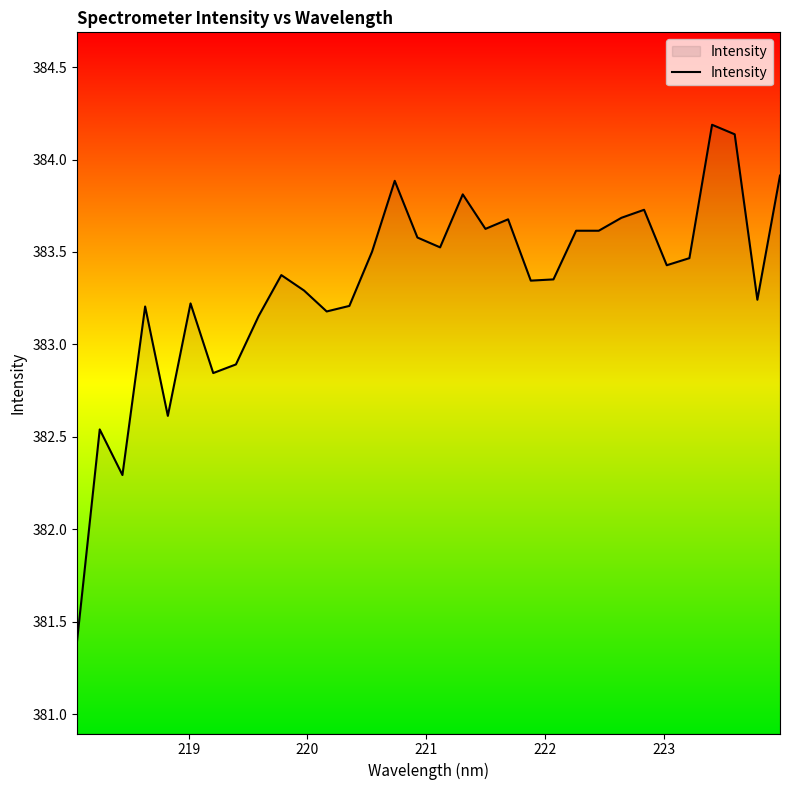

What is the difference between the maximum and minimum values?

2.8